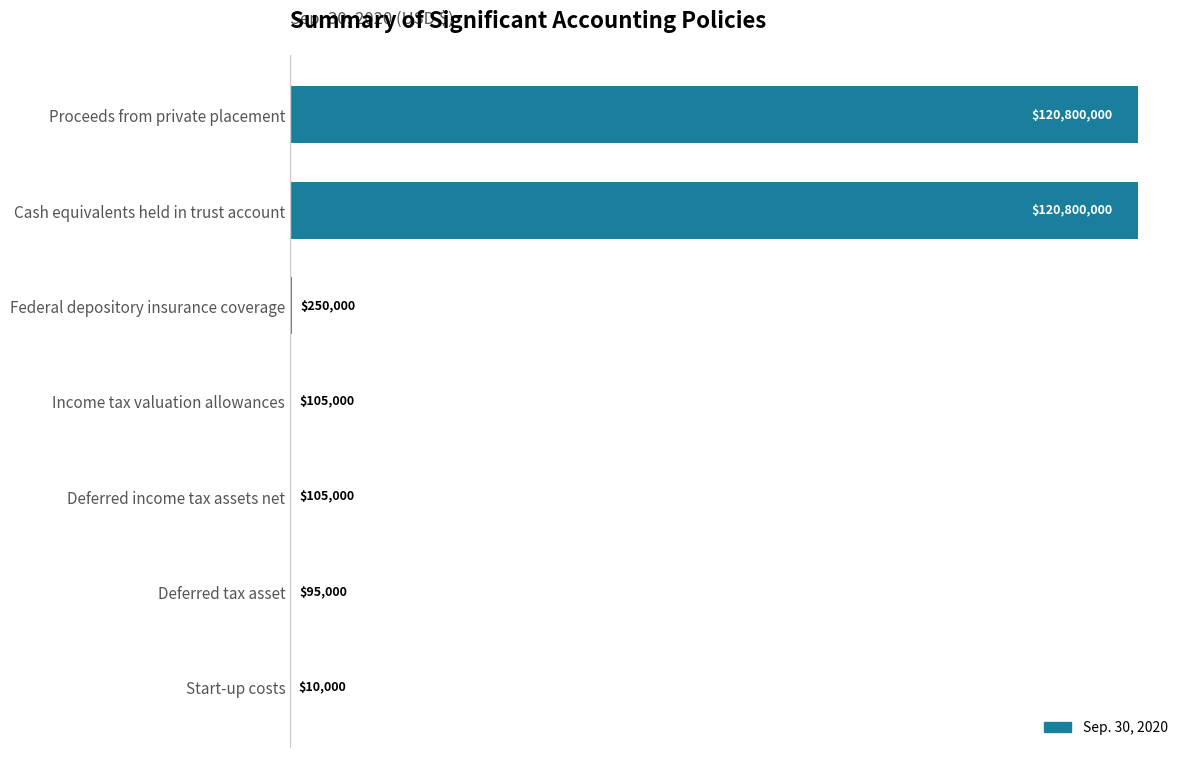

True or false: the data shows 105000 at Income tax valuation allowances.

True